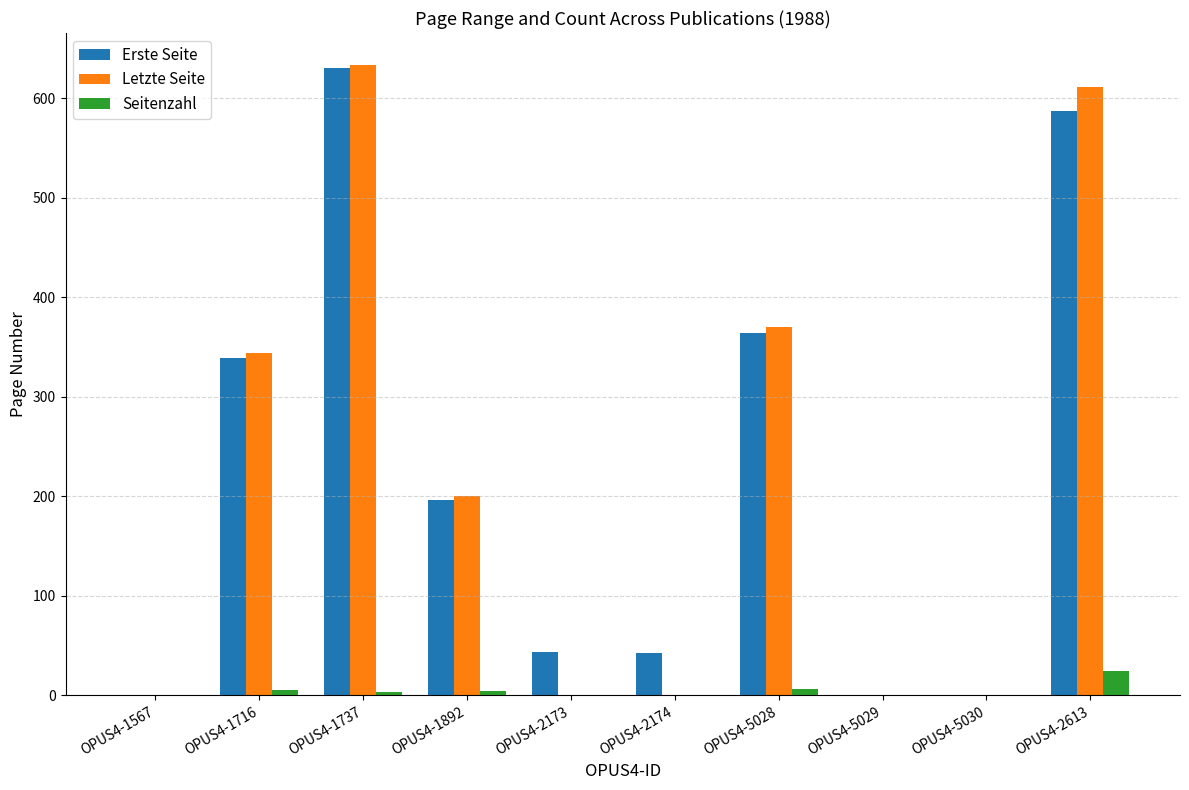

Between OPUS4-1737 and OPUS4-2174, which series saw the biggest shift?

Letzte Seite